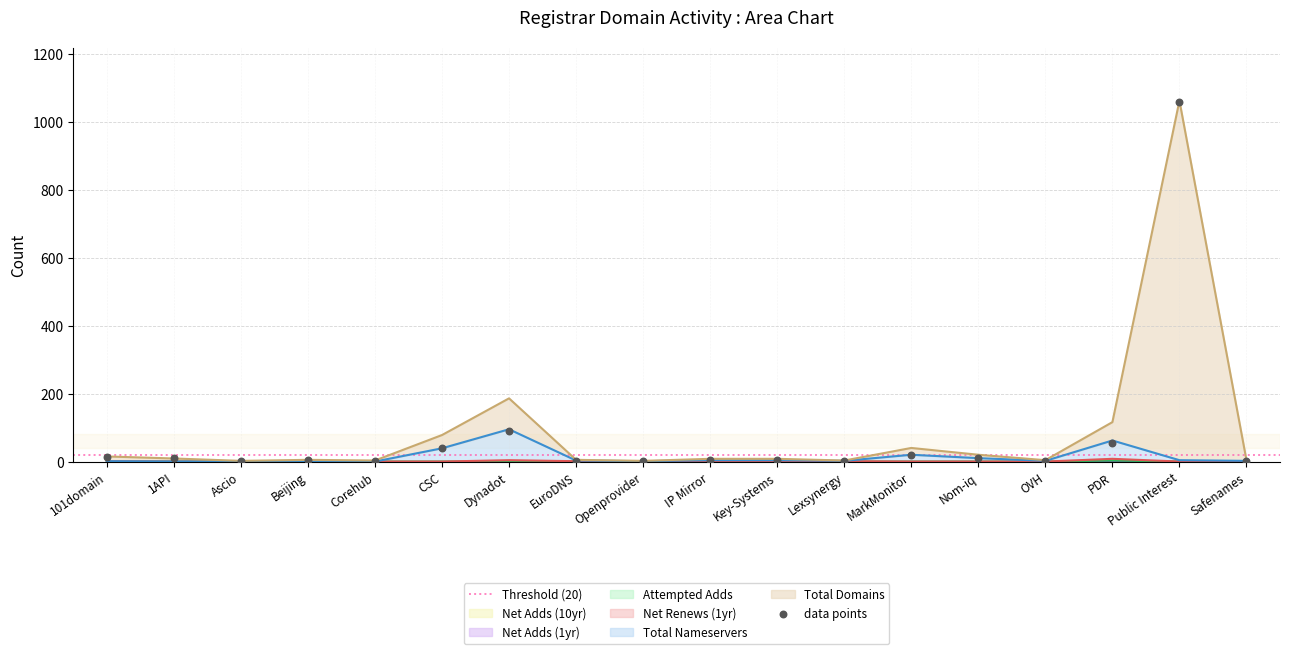

Which series contains the highest Y value?

total-domains